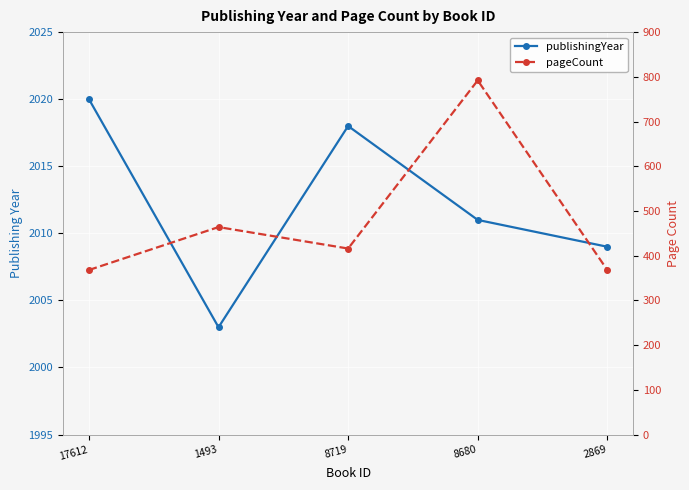

At which category does the chart reach its minimum across all series?

17612